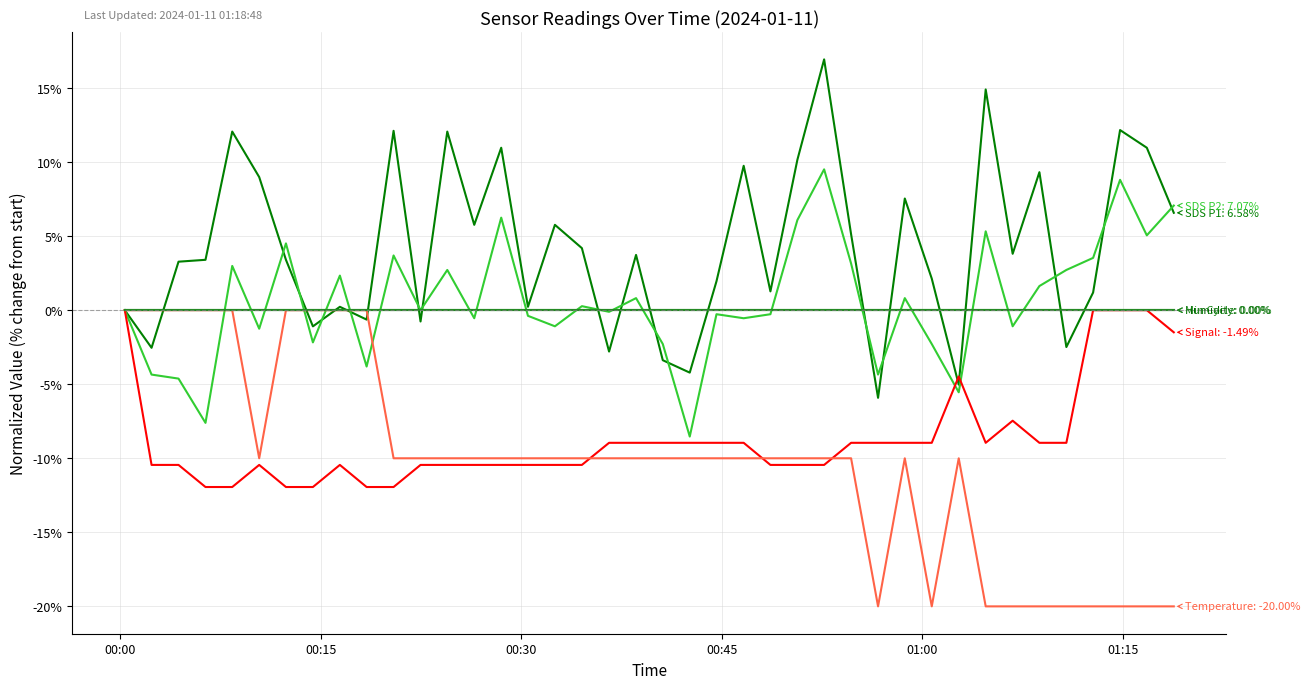

Does the chart display data point markers on the line(s)?

No